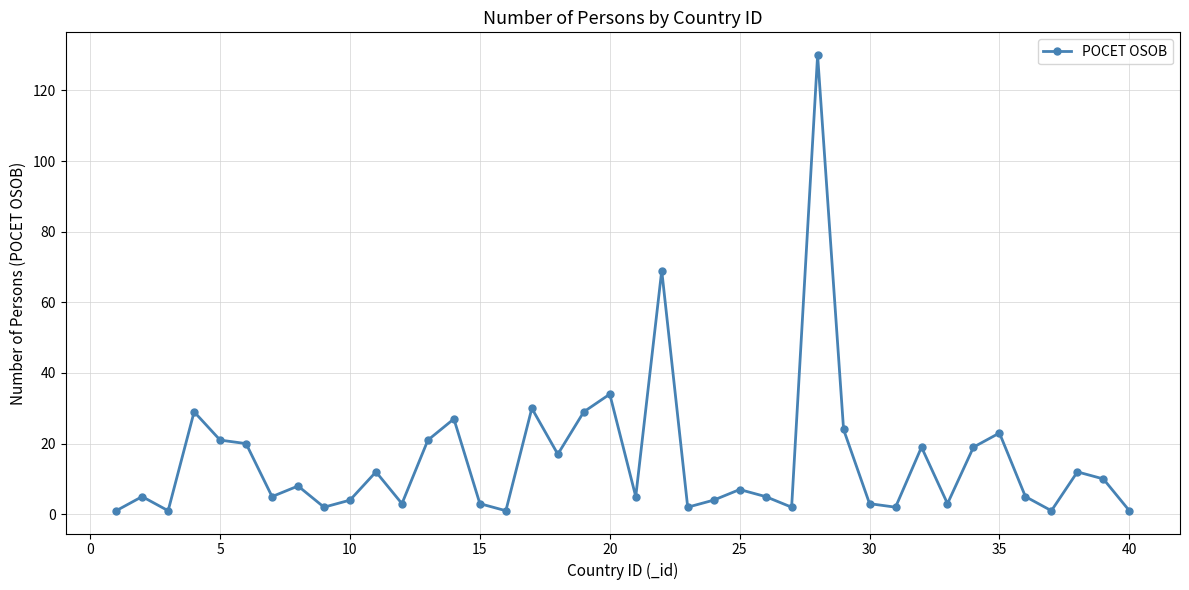

How many data points are less than 7?

20